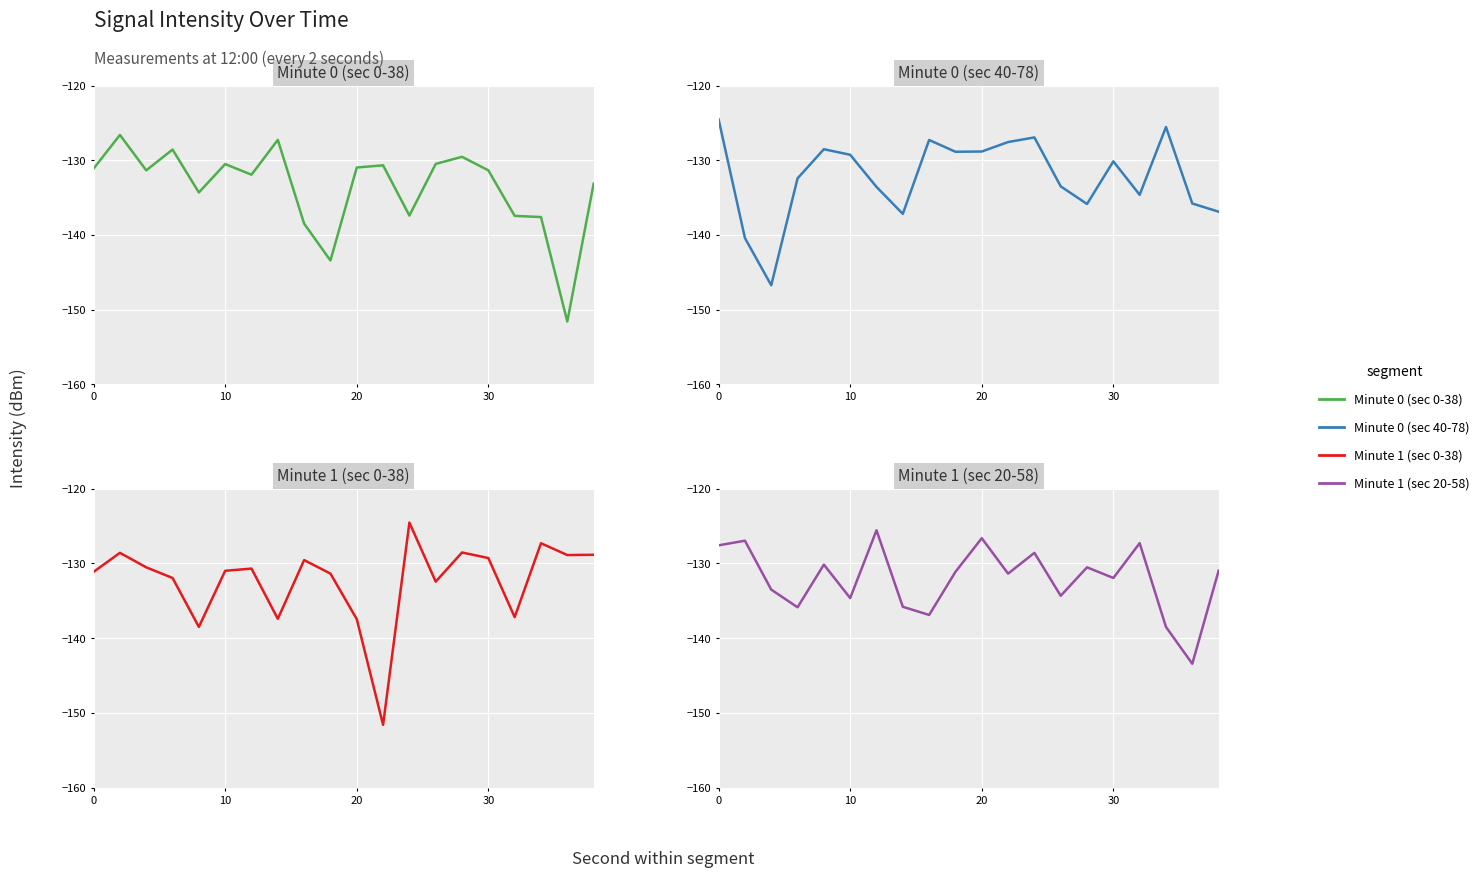

True or false: Minute 0 (sec 40-78) has more than 2 interior local peaks.

True